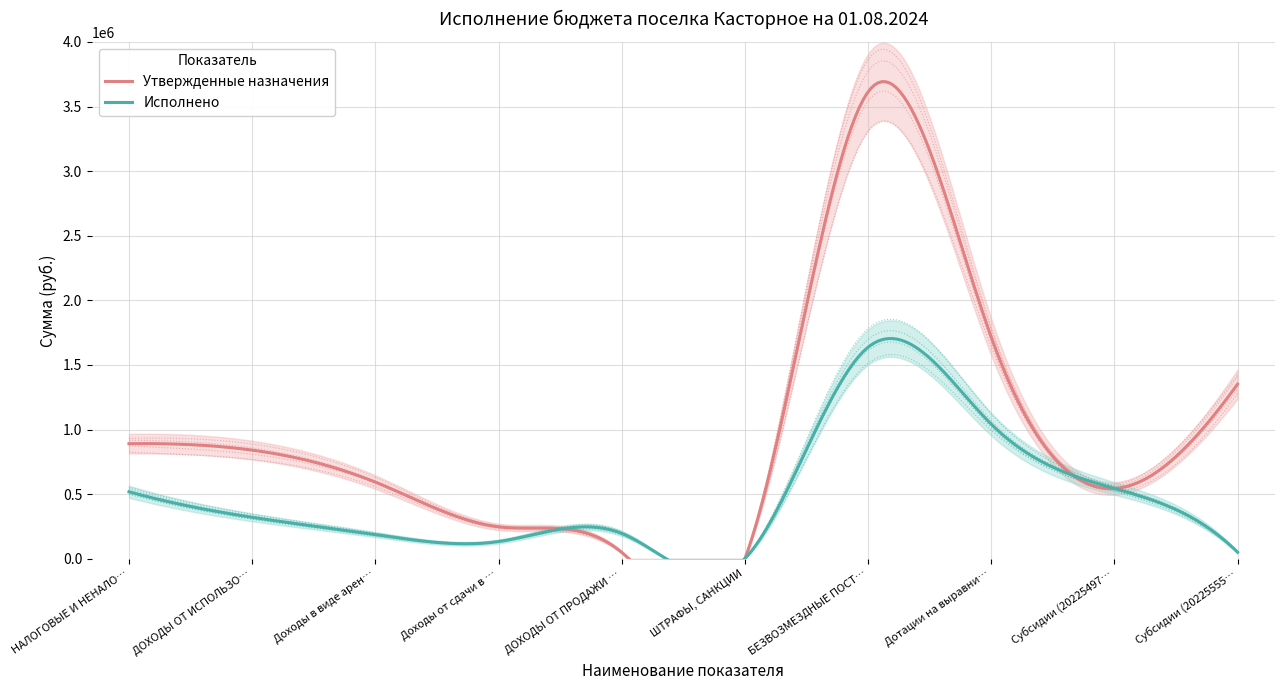

The Исполнено series shows 89332.6 at Субсидии (2022555500). True or false?

False